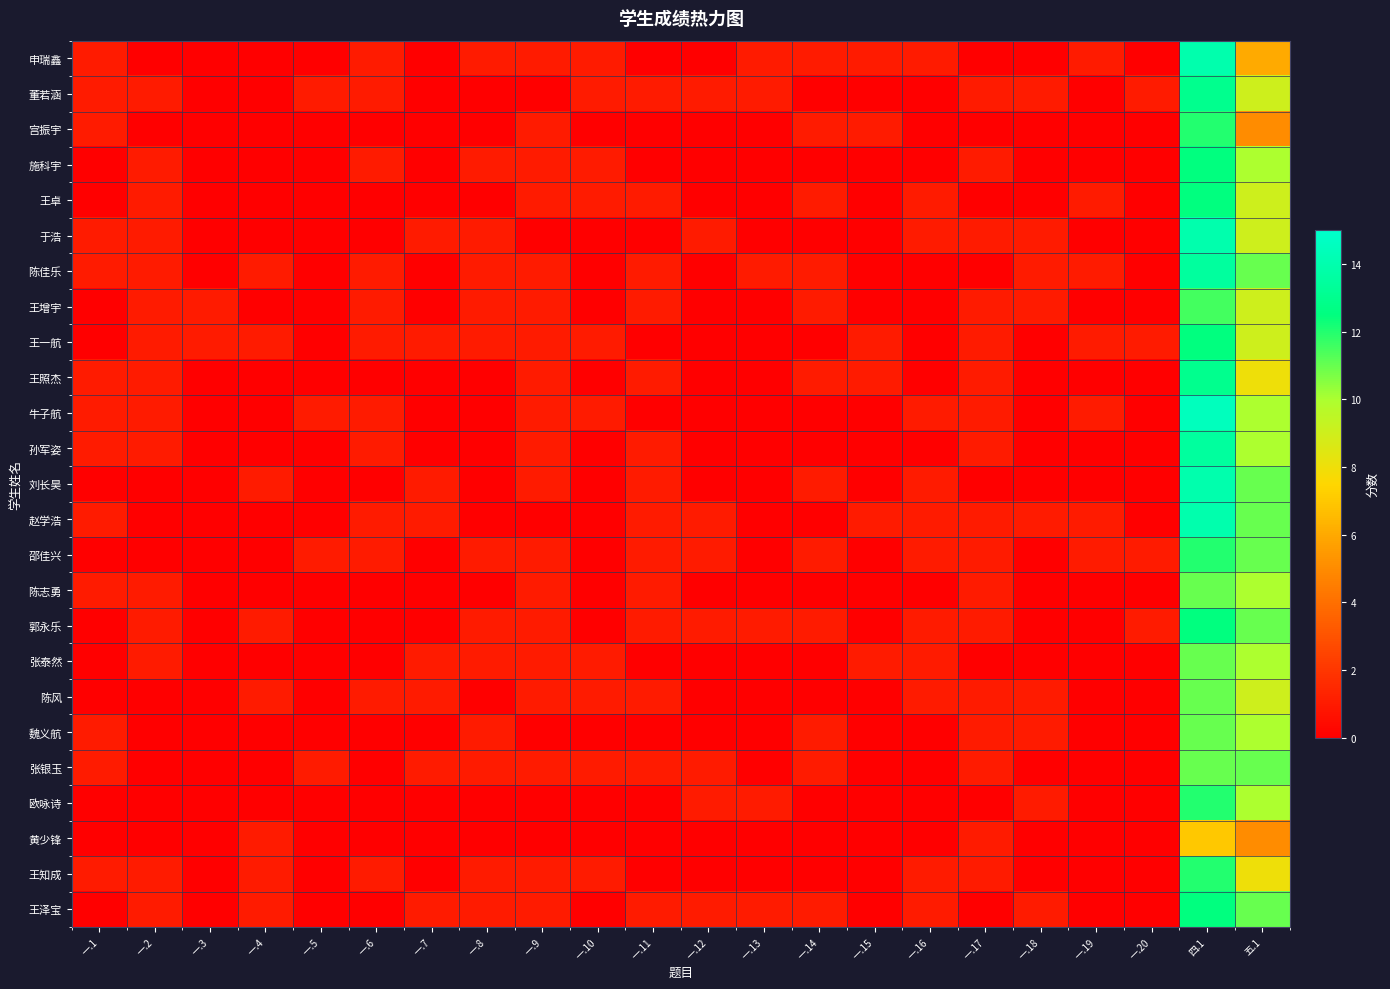

Reading left to right, transcribe all the data shown in this chart.

申瑞鑫: 一.1=1.0	一.2=0.0	一.3=0.0	一.4=0.0	一.5=0.0	一.6=1.0	一.7=0.0	一.8=1.0	一.9=1.0	一.10=1.0	一.11=0.0	一.12=0.0	一.13=1.0	一.14=1.0	一.15=1.0	一.16=1.0	一.17=0.0	一.18=0.0	一.19=1.0	一.20=0.0	四.1=14.0	五.1=6.0
董若涵: 一.1=1.0	一.2=1.0	一.3=0.0	一.4=0.0	一.5=1.0	一.6=1.0	一.7=0.0	一.8=0.0	一.9=0.0	一.10=1.0	一.11=1.0	一.12=1.0	一.13=1.0	一.14=0.0	一.15=0.0	一.16=0.0	一.17=1.0	一.18=1.0	一.19=0.0	一.20=1.0	四.1=13.0	五.1=9.0
宫振宇: 一.1=1.0	一.2=0.0	一.3=0.0	一.4=0.0	一.5=0.0	一.6=0.0	一.7=0.0	一.8=0.0	一.9=1.0	一.10=0.0	一.11=0.0	一.12=0.0	一.13=0.0	一.14=1.0	一.15=1.0	一.16=0.0	一.17=0.0	一.18=0.0	一.19=0.0	一.20=0.0	四.1=12.0	五.1=5.0
施科宇: 一.1=0.0	一.2=1.0	一.3=0.0	一.4=0.0	一.5=0.0	一.6=1.0	一.7=0.0	一.8=1.0	一.9=1.0	一.10=1.0	一.11=0.0	一.12=0.0	一.13=0.0	一.14=0.0	一.15=0.0	一.16=0.0	一.17=1.0	一.18=0.0	一.19=0.0	一.20=0.0	四.1=12.5	五.1=10.0
王卓: 一.1=0.0	一.2=1.0	一.3=0.0	一.4=0.0	一.5=0.0	一.6=0.0	一.7=0.0	一.8=0.0	一.9=1.0	一.10=1.0	一.11=1.0	一.12=0.0	一.13=0.0	一.14=1.0	一.15=0.0	一.16=1.0	一.17=0.0	一.18=0.0	一.19=1.0	一.20=0.0	四.1=12.5	五.1=9.0
于浩: 一.1=1.0	一.2=1.0	一.3=0.0	一.4=0.0	一.5=0.0	一.6=0.0	一.7=1.0	一.8=1.0	一.9=0.0	一.10=0.0	一.11=0.0	一.12=1.0	一.13=0.0	一.14=0.0	一.15=0.0	一.16=1.0	一.17=1.0	一.18=1.0	一.19=0.0	一.20=0.0	四.1=14.0	五.1=9.0
陈佳乐: 一.1=1.0	一.2=1.0	一.3=0.0	一.4=1.0	一.5=0.0	一.6=1.0	一.7=0.0	一.8=1.0	一.9=1.0	一.10=0.0	一.11=1.0	一.12=0.0	一.13=1.0	一.14=1.0	一.15=0.0	一.16=0.0	一.17=0.0	一.18=1.0	一.19=1.0	一.20=0.0	四.1=13.5	五.1=11.0
王增宇: 一.1=0.0	一.2=1.0	一.3=1.0	一.4=0.0	一.5=0.0	一.6=1.0	一.7=0.0	一.8=1.0	一.9=1.0	一.10=0.0	一.11=1.0	一.12=0.0	一.13=0.0	一.14=1.0	一.15=0.0	一.16=0.0	一.17=1.0	一.18=1.0	一.19=0.0	一.20=0.0	四.1=11.5	五.1=9.0
王一航: 一.1=0.0	一.2=1.0	一.3=1.0	一.4=1.0	一.5=0.0	一.6=1.0	一.7=1.0	一.8=1.0	一.9=1.0	一.10=1.0	一.11=0.0	一.12=0.0	一.13=0.0	一.14=0.0	一.15=1.0	一.16=0.0	一.17=1.0	一.18=0.0	一.19=1.0	一.20=1.0	四.1=12.5	五.1=9.0
王照杰: 一.1=1.0	一.2=1.0	一.3=0.0	一.4=0.0	一.5=0.0	一.6=0.0	一.7=0.0	一.8=0.0	一.9=1.0	一.10=0.0	一.11=1.0	一.12=0.0	一.13=0.0	一.14=1.0	一.15=1.0	一.16=0.0	一.17=1.0	一.18=0.0	一.19=0.0	一.20=0.0	四.1=13.0	五.1=8.0
牛子航: 一.1=1.0	一.2=1.0	一.3=0.0	一.4=0.0	一.5=1.0	一.6=1.0	一.7=0.0	一.8=0.0	一.9=1.0	一.10=1.0	一.11=0.0	一.12=0.0	一.13=0.0	一.14=0.0	一.15=0.0	一.16=1.0	一.17=1.0	一.18=0.0	一.19=1.0	一.20=0.0	四.1=14.5	五.1=10.0
孙军姿: 一.1=1.0	一.2=1.0	一.3=0.0	一.4=0.0	一.5=0.0	一.6=1.0	一.7=0.0	一.8=0.0	一.9=1.0	一.10=0.0	一.11=1.0	一.12=0.0	一.13=0.0	一.14=0.0	一.15=0.0	一.16=0.0	一.17=1.0	一.18=0.0	一.19=0.0	一.20=0.0	四.1=13.5	五.1=10.0
刘长昊: 一.1=0.0	一.2=0.0	一.3=0.0	一.4=1.0	一.5=0.0	一.6=0.0	一.7=1.0	一.8=0.0	一.9=1.0	一.10=0.0	一.11=1.0	一.12=0.0	一.13=0.0	一.14=1.0	一.15=0.0	一.16=1.0	一.17=0.0	一.18=0.0	一.19=0.0	一.20=0.0	四.1=14.0	五.1=11.0
赵学浩: 一.1=1.0	一.2=0.0	一.3=0.0	一.4=0.0	一.5=0.0	一.6=1.0	一.7=1.0	一.8=0.0	一.9=0.0	一.10=0.0	一.11=1.0	一.12=1.0	一.13=0.0	一.14=0.0	一.15=1.0	一.16=1.0	一.17=1.0	一.18=1.0	一.19=1.0	一.20=0.0	四.1=14.0	五.1=11.0
邵佳兴: 一.1=0.0	一.2=0.0	一.3=0.0	一.4=0.0	一.5=1.0	一.6=1.0	一.7=0.0	一.8=1.0	一.9=1.0	一.10=0.0	一.11=1.0	一.12=1.0	一.13=0.0	一.14=1.0	一.15=0.0	一.16=1.0	一.17=1.0	一.18=0.0	一.19=1.0	一.20=1.0	四.1=12.0	五.1=11.0
陈志勇: 一.1=1.0	一.2=1.0	一.3=0.0	一.4=0.0	一.5=0.0	一.6=0.0	一.7=0.0	一.8=0.0	一.9=1.0	一.10=0.0	一.11=1.0	一.12=0.0	一.13=0.0	一.14=0.0	一.15=0.0	一.16=0.0	一.17=1.0	一.18=0.0	一.19=0.0	一.20=0.0	四.1=11.0	五.1=10.0
郭永乐: 一.1=0.0	一.2=1.0	一.3=0.0	一.4=1.0	一.5=0.0	一.6=0.0	一.7=0.0	一.8=1.0	一.9=1.0	一.10=0.0	一.11=1.0	一.12=1.0	一.13=1.0	一.14=1.0	一.15=0.0	一.16=1.0	一.17=1.0	一.18=0.0	一.19=0.0	一.20=1.0	四.1=12.5	五.1=11.0
张泰然: 一.1=0.0	一.2=1.0	一.3=0.0	一.4=0.0	一.5=0.0	一.6=0.0	一.7=1.0	一.8=1.0	一.9=1.0	一.10=1.0	一.11=0.0	一.12=0.0	一.13=0.0	一.14=0.0	一.15=1.0	一.16=1.0	一.17=0.0	一.18=0.0	一.19=0.0	一.20=0.0	四.1=11.0	五.1=10.0
陈风: 一.1=0.0	一.2=0.0	一.3=0.0	一.4=1.0	一.5=0.0	一.6=1.0	一.7=1.0	一.8=0.0	一.9=1.0	一.10=1.0	一.11=1.0	一.12=0.0	一.13=0.0	一.14=0.0	一.15=0.0	一.16=1.0	一.17=1.0	一.18=1.0	一.19=0.0	一.20=0.0	四.1=11.0	五.1=9.0
魏义航: 一.1=1.0	一.2=0.0	一.3=0.0	一.4=0.0	一.5=0.0	一.6=0.0	一.7=0.0	一.8=1.0	一.9=0.0	一.10=0.0	一.11=0.0	一.12=0.0	一.13=0.0	一.14=1.0	一.15=0.0	一.16=0.0	一.17=1.0	一.18=1.0	一.19=0.0	一.20=0.0	四.1=11.0	五.1=10.0
张银玉: 一.1=1.0	一.2=0.0	一.3=0.0	一.4=0.0	一.5=1.0	一.6=0.0	一.7=1.0	一.8=1.0	一.9=1.0	一.10=1.0	一.11=1.0	一.12=1.0	一.13=0.0	一.14=1.0	一.15=0.0	一.16=0.0	一.17=1.0	一.18=0.0	一.19=0.0	一.20=0.0	四.1=11.0	五.1=11.0
欧咏诗: 一.1=0.0	一.2=0.0	一.3=0.0	一.4=0.0	一.5=0.0	一.6=0.0	一.7=0.0	一.8=0.0	一.9=0.0	一.10=0.0	一.11=0.0	一.12=1.0	一.13=1.0	一.14=0.0	一.15=0.0	一.16=0.0	一.17=0.0	一.18=1.0	一.19=0.0	一.20=0.0	四.1=12.0	五.1=10.0
黄少锋: 一.1=0.0	一.2=0.0	一.3=0.0	一.4=1.0	一.5=0.0	一.6=0.0	一.7=0.0	一.8=0.0	一.9=0.0	一.10=0.0	一.11=0.0	一.12=0.0	一.13=0.0	一.14=0.0	一.15=0.0	一.16=0.0	一.17=1.0	一.18=0.0	一.19=0.0	一.20=0.0	四.1=7.0	五.1=5.0
王知成: 一.1=1.0	一.2=1.0	一.3=0.0	一.4=1.0	一.5=0.0	一.6=1.0	一.7=0.0	一.8=1.0	一.9=1.0	一.10=1.0	一.11=0.0	一.12=0.0	一.13=0.0	一.14=0.0	一.15=0.0	一.16=1.0	一.17=1.0	一.18=0.0	一.19=0.0	一.20=0.0	四.1=12.0	五.1=8.0
王泽宝: 一.1=0.0	一.2=1.0	一.3=0.0	一.4=1.0	一.5=0.0	一.6=0.0	一.7=1.0	一.8=1.0	一.9=1.0	一.10=0.0	一.11=1.0	一.12=1.0	一.13=1.0	一.14=1.0	一.15=0.0	一.16=1.0	一.17=0.0	一.18=1.0	一.19=0.0	一.20=0.0	四.1=12.5	五.1=11.0